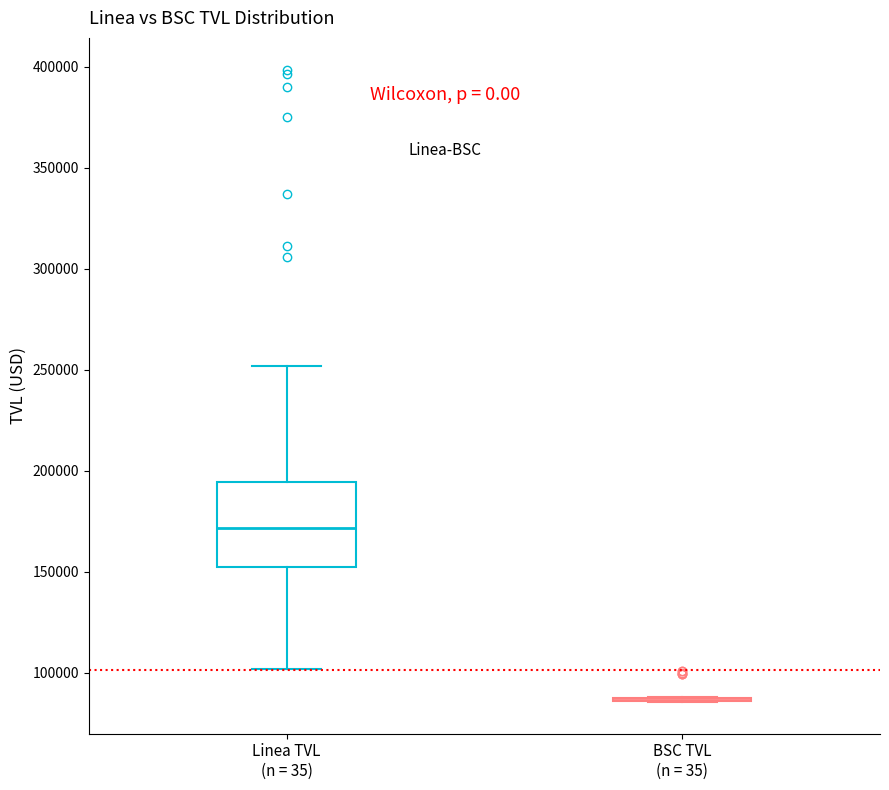

Which box is the tallest, from its lower edge to its upper edge?

Linea TVL (n = 35)